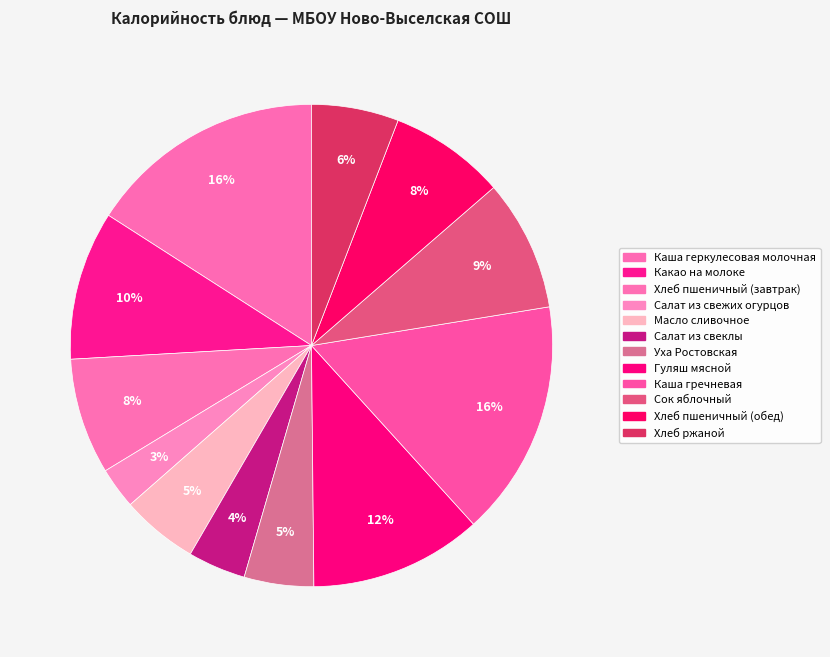

Do Салат из свеклы and Уха Ростовская together represent more than half of the pie?

No